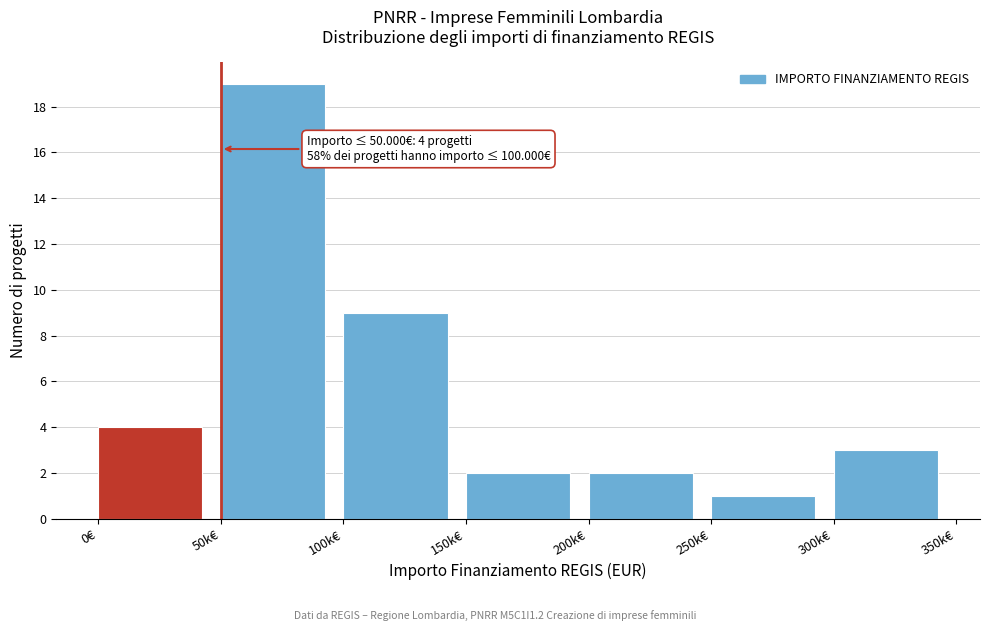

Reading left to right, transcribe all the data shown in this chart.

4	19	9	2	2	1	3